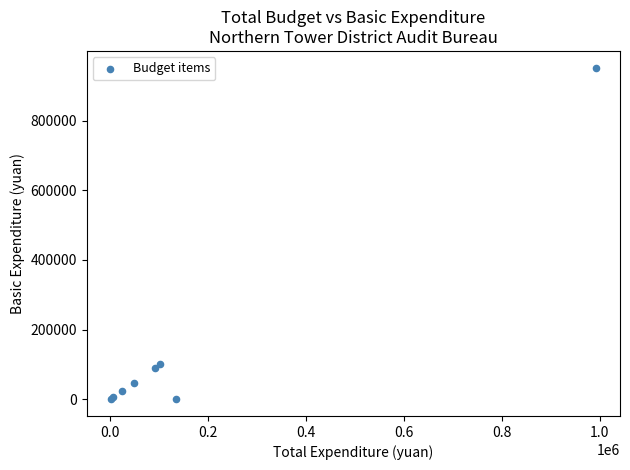

What Y value in the scatter plot is closest to 476016?

101783